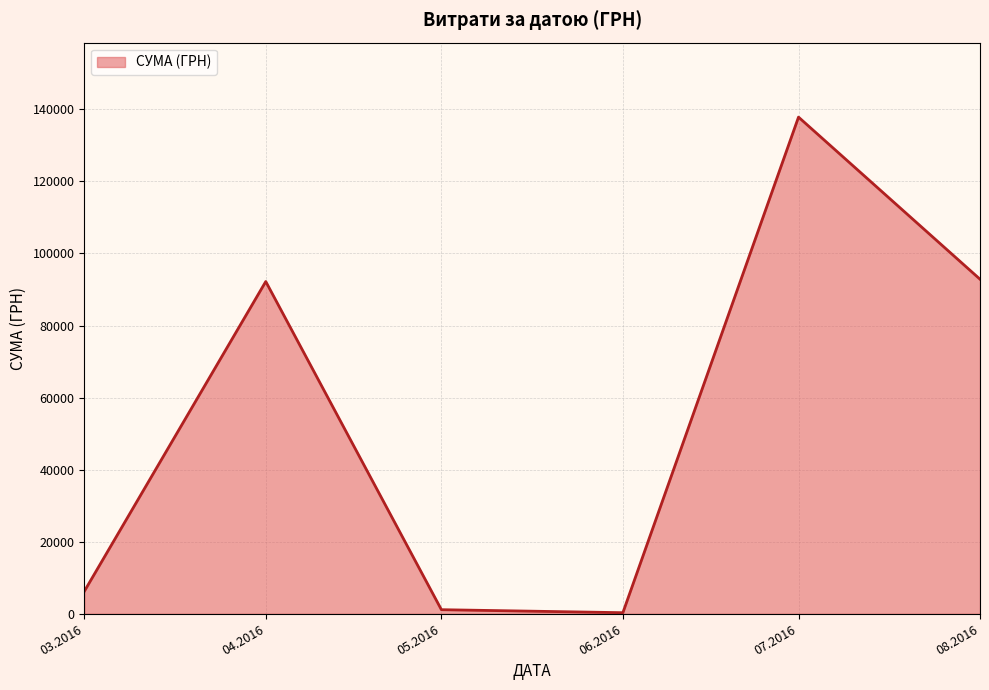

Which label corresponds to the largest value in the chart?

07.2016